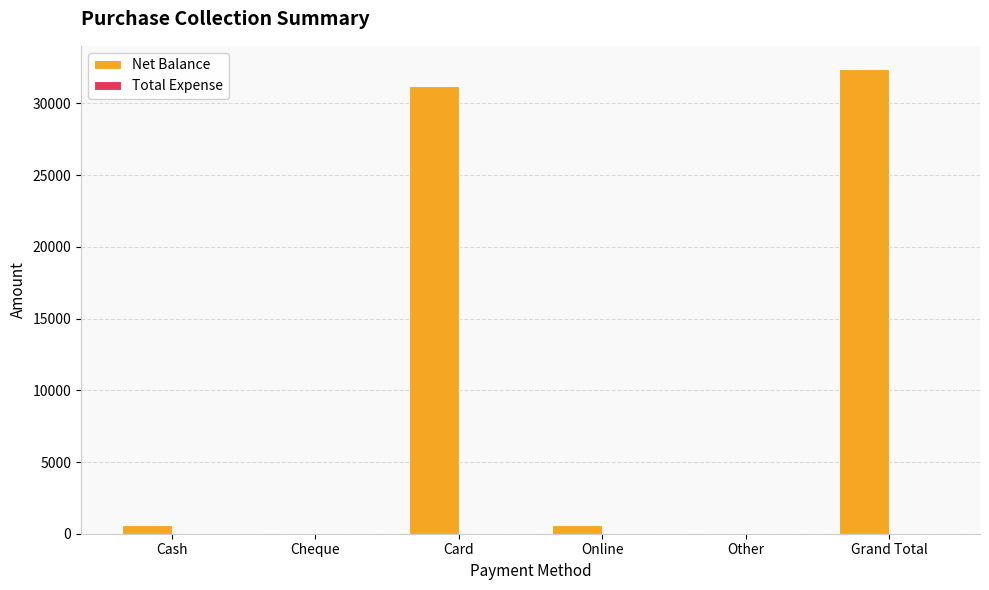

Read the value at Card.

31200